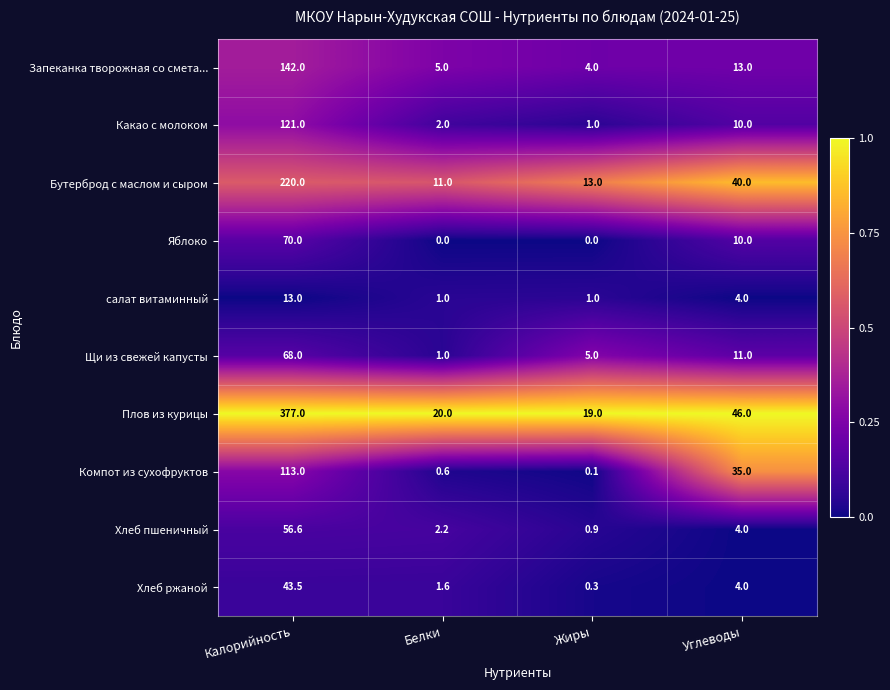

Rank the series at Калорийность from highest to lowest value.

Плов из курицы, Бутерброд с маслом и сыром, Запеканка творожная со смета..., Какао с молоком, Компот из сухофруктов, Яблоко, Щи из свежей капусты, Хлеб пшеничный, Хлеб ржаной, салат витаминный